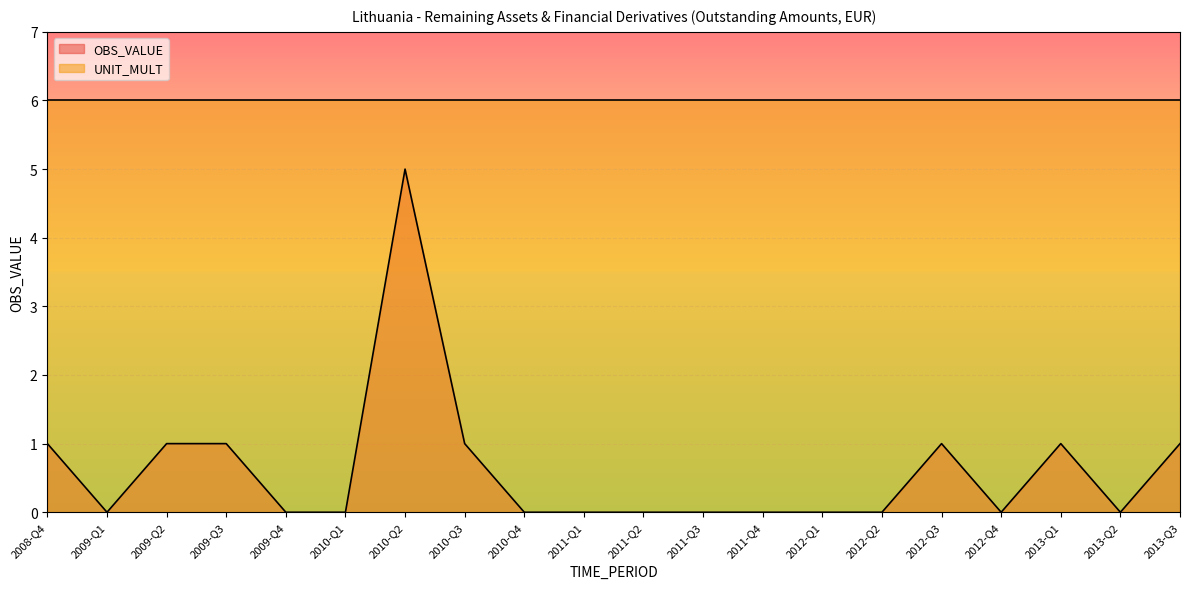

How many positive values are there?

8